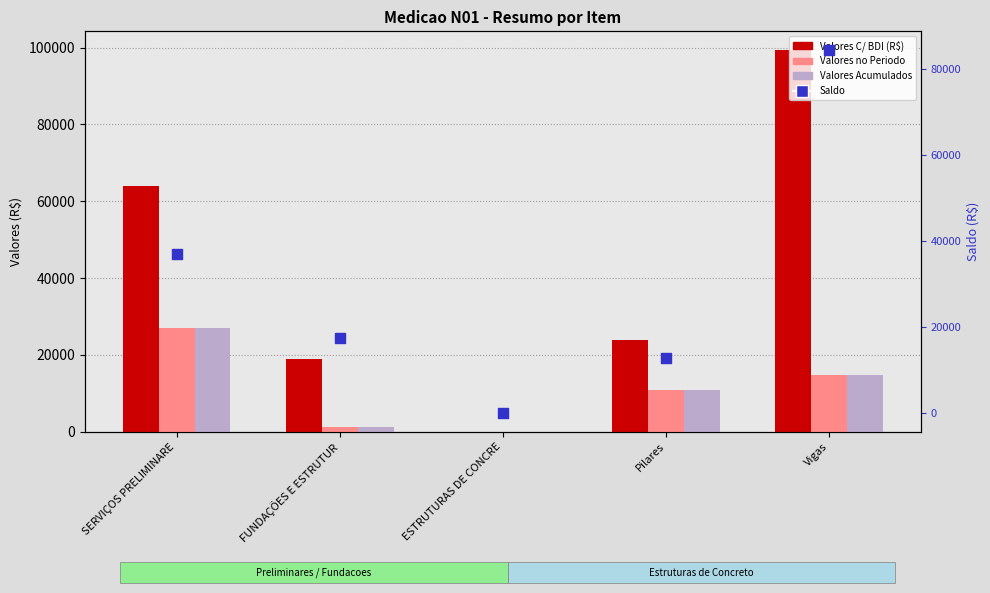

Which series has the largest total across all categories?

Valores C/ BDI (R$)